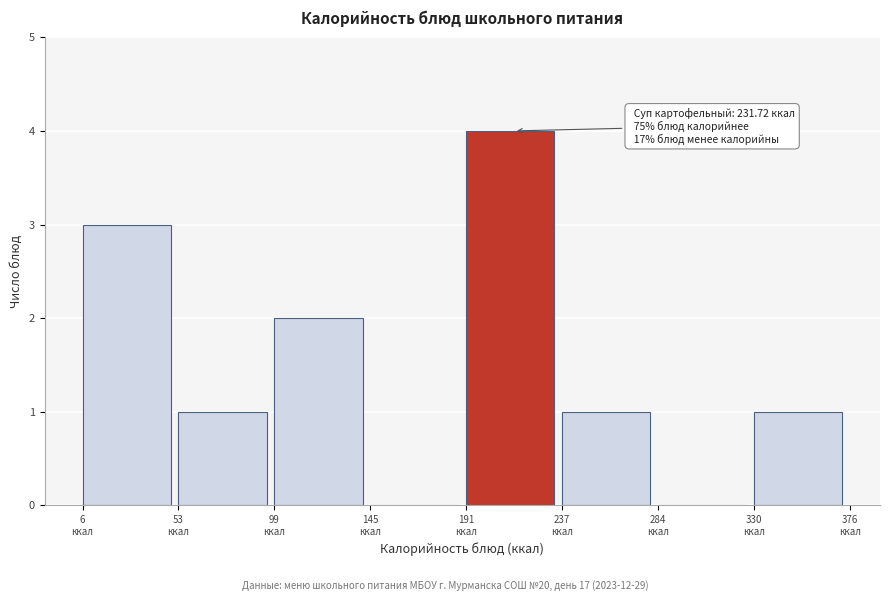

Over which range of the x-axis is the bar tallest?

190 to 240